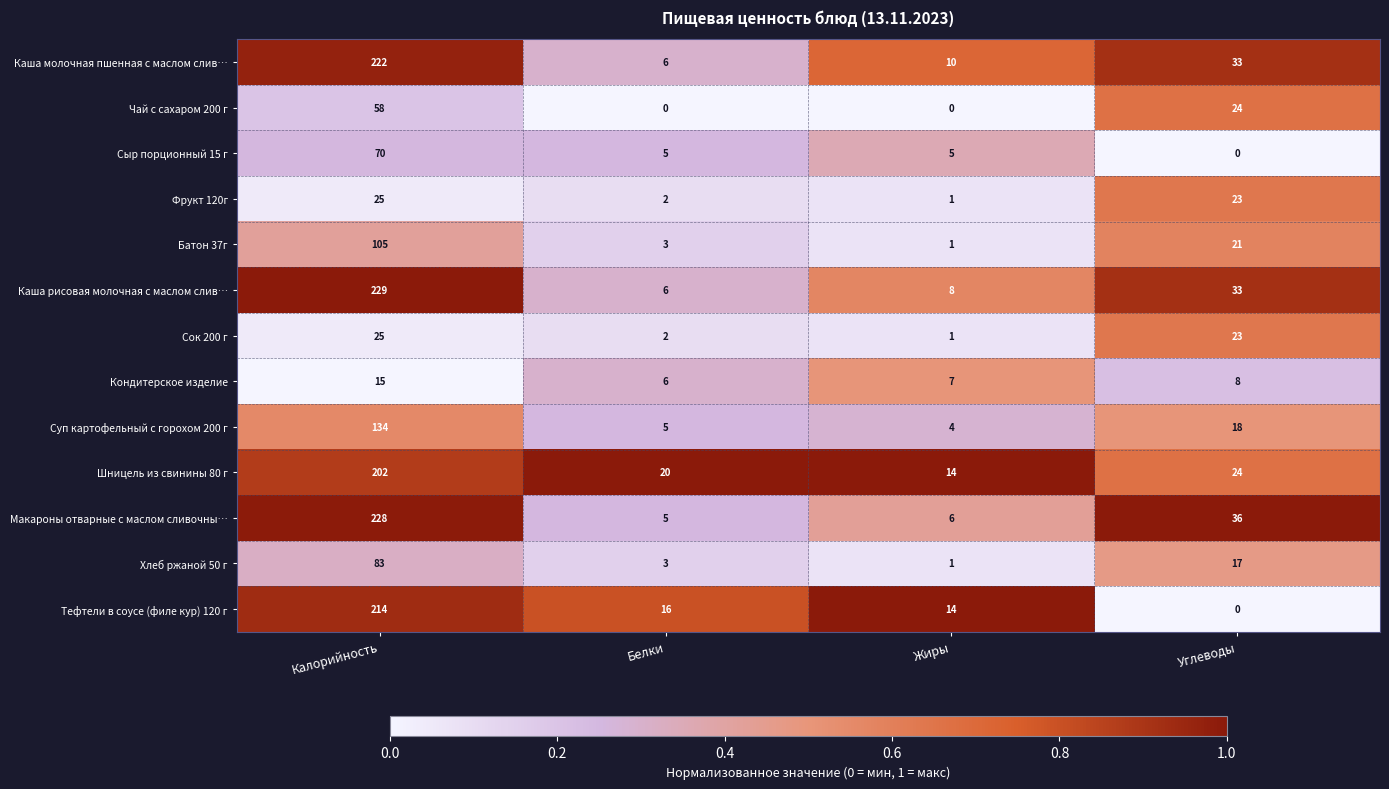

The value of Кондитерское изделие at Белки is 3. True or false?

False